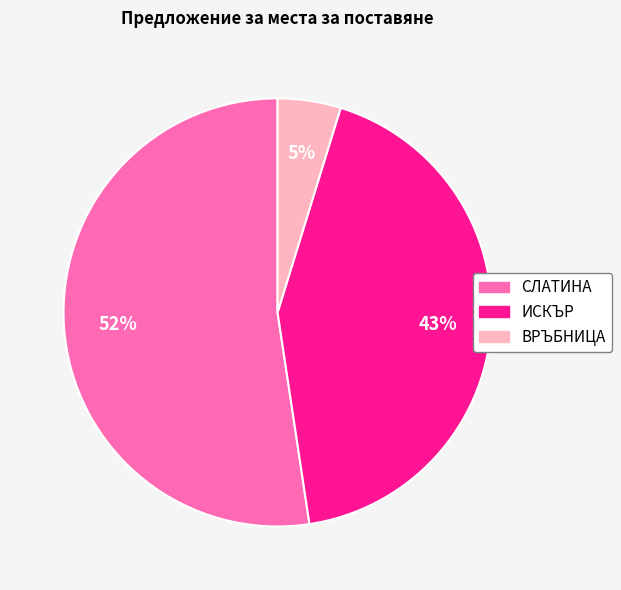

Which slice is the largest?

СЛАТИНА